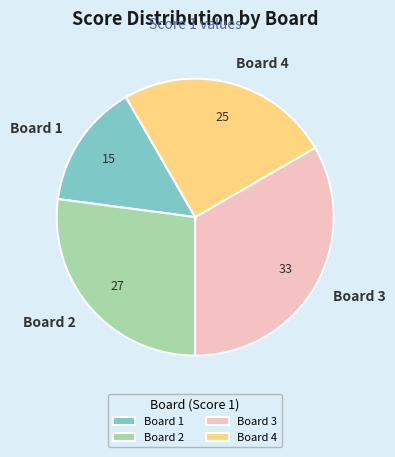

Does Board 1 account for over 50% of the chart?

No